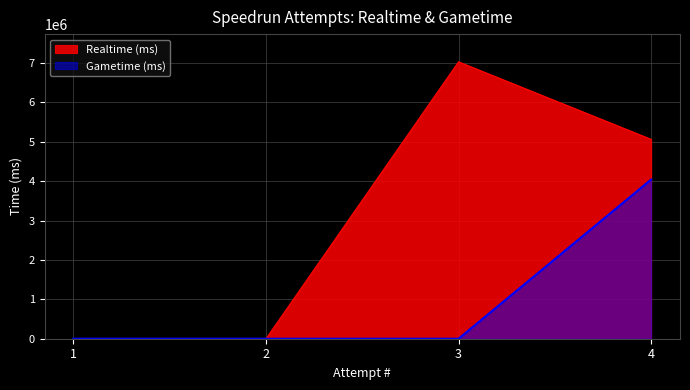

What is the total value across all series at 3?

7032782